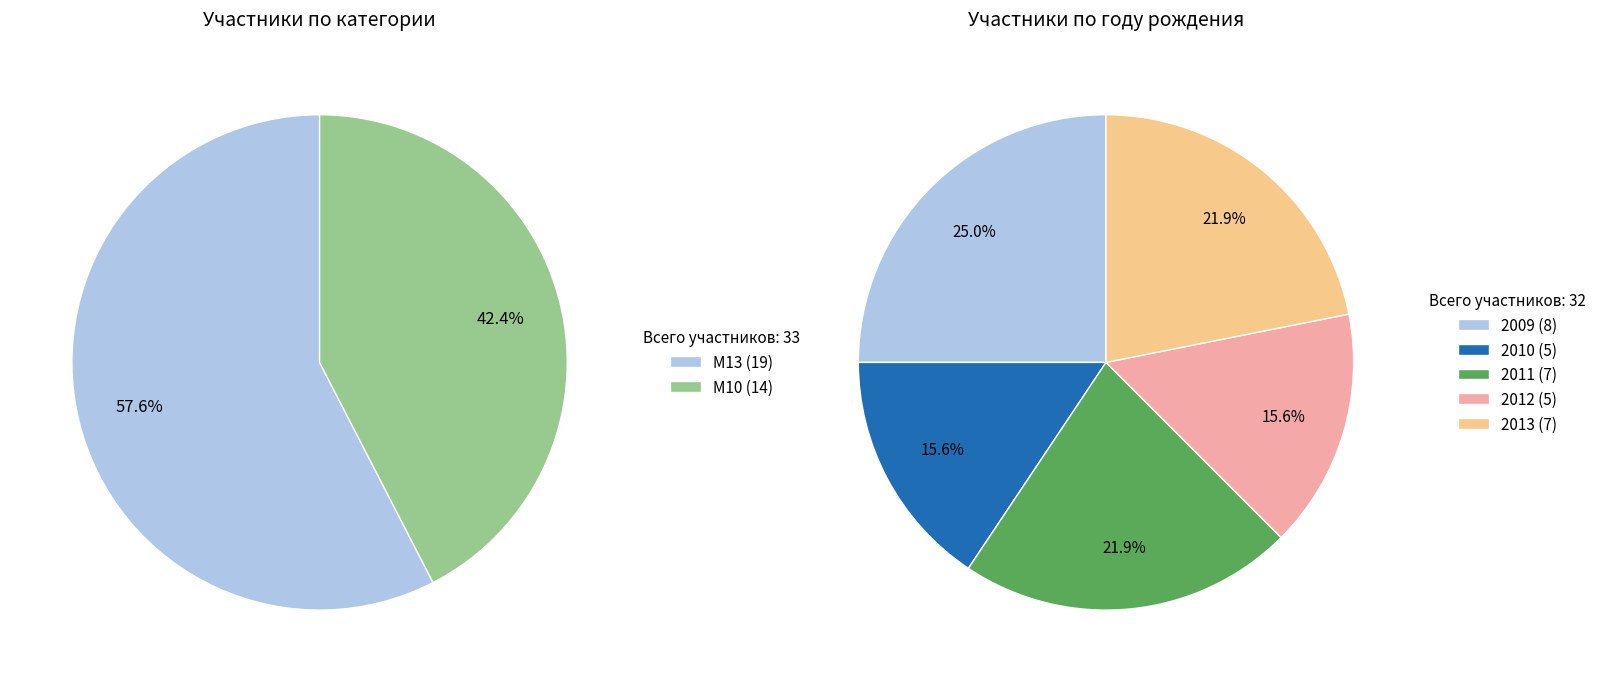

What is the smallest slice in the pie chart?

М10